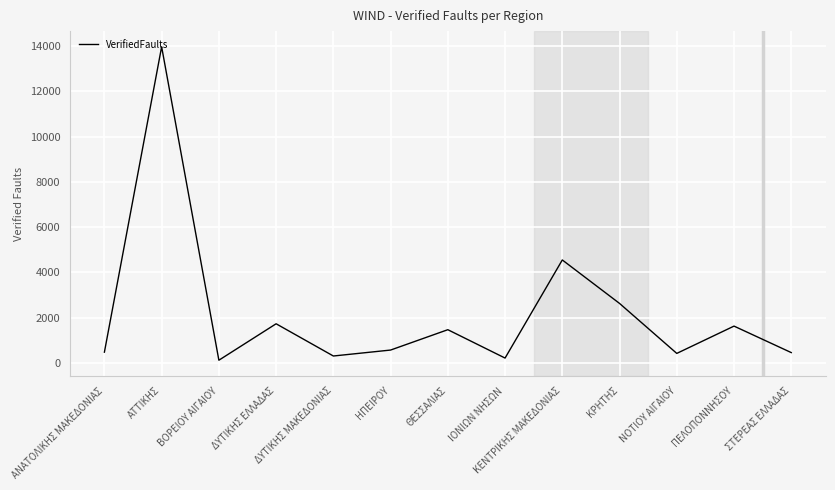

At which label is the value closest to 7045?

ΚΕΝΤΡΙΚΗΣ ΜΑΚΕΔΟΝΙΑΣ